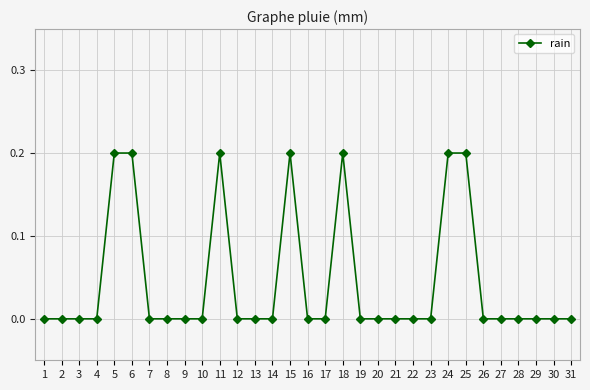

The chart shows a value of 0.1 at 5. True or false?

False